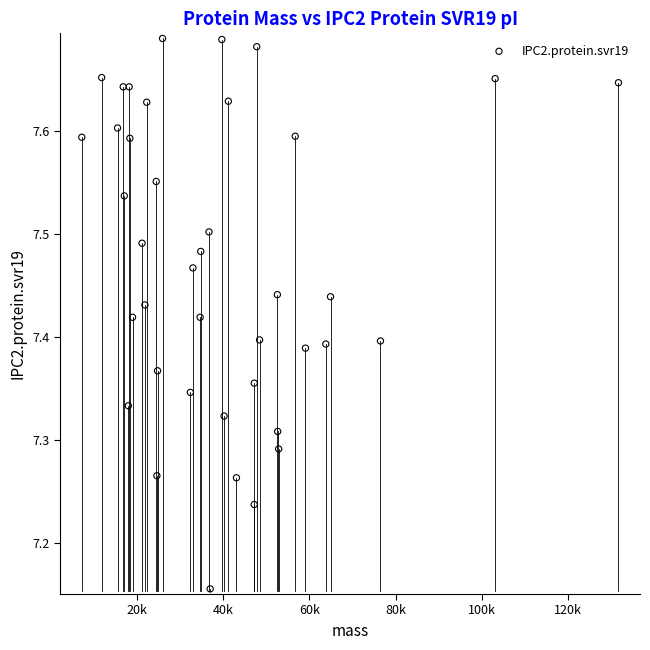

What is the range of Y values (max minus min)?

0.5